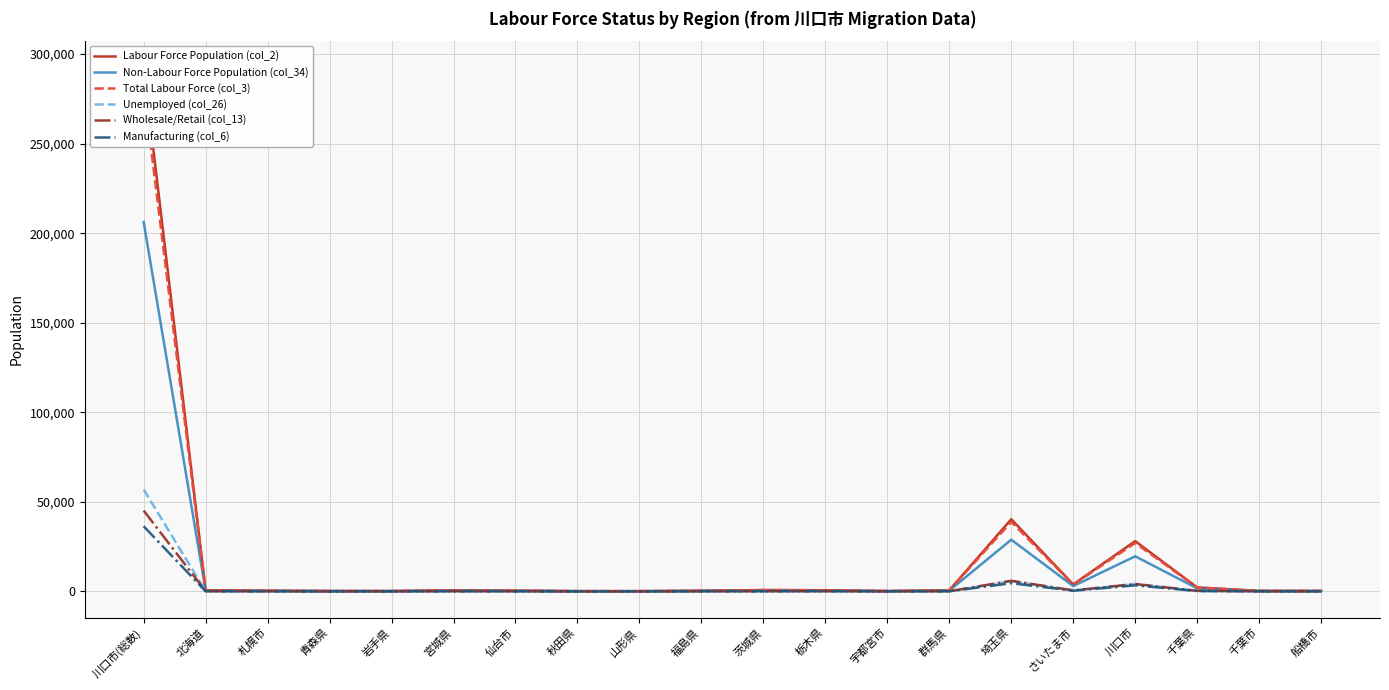

At which label does Non-Labour Force Population (col_34) reach its minimum?

山形県